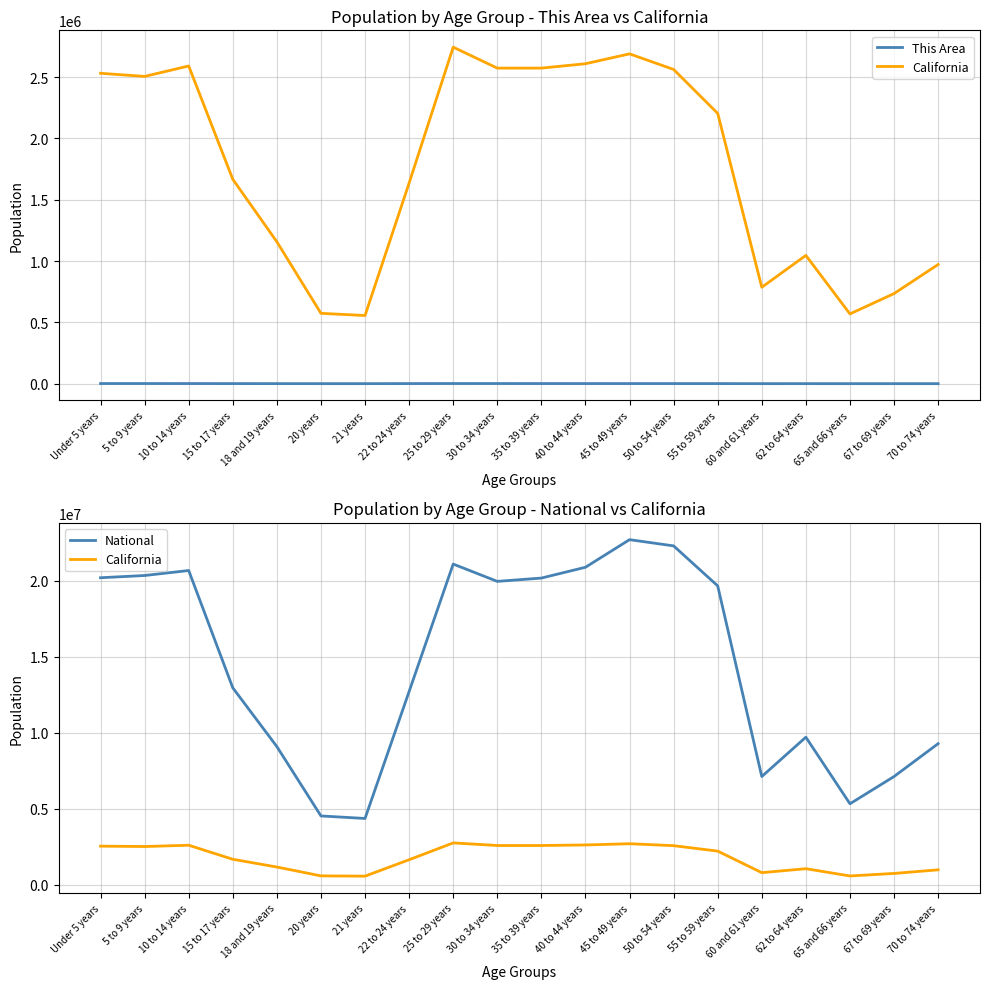

What position from the right is 60 and 61 years?

5